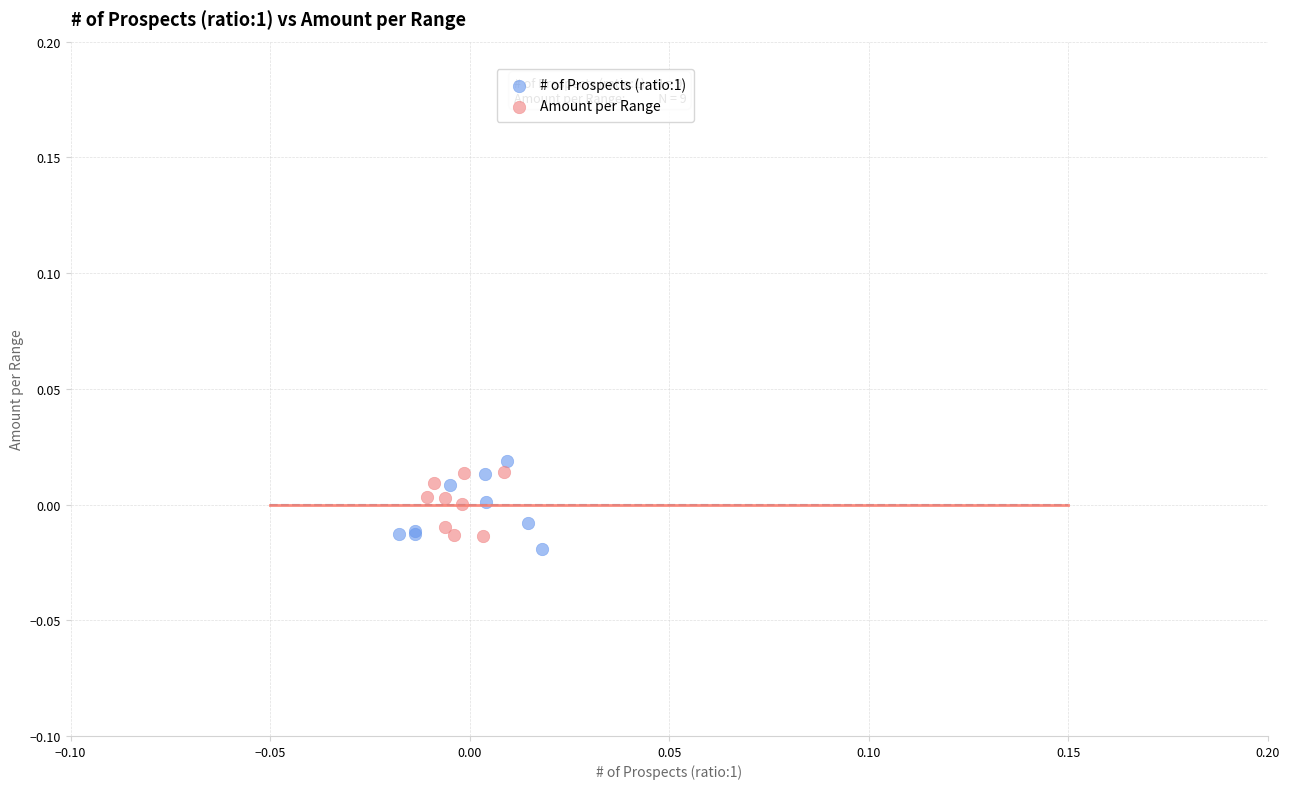

Which series reaches the minimum Y coordinate?

# of Prospects (ratio:1)